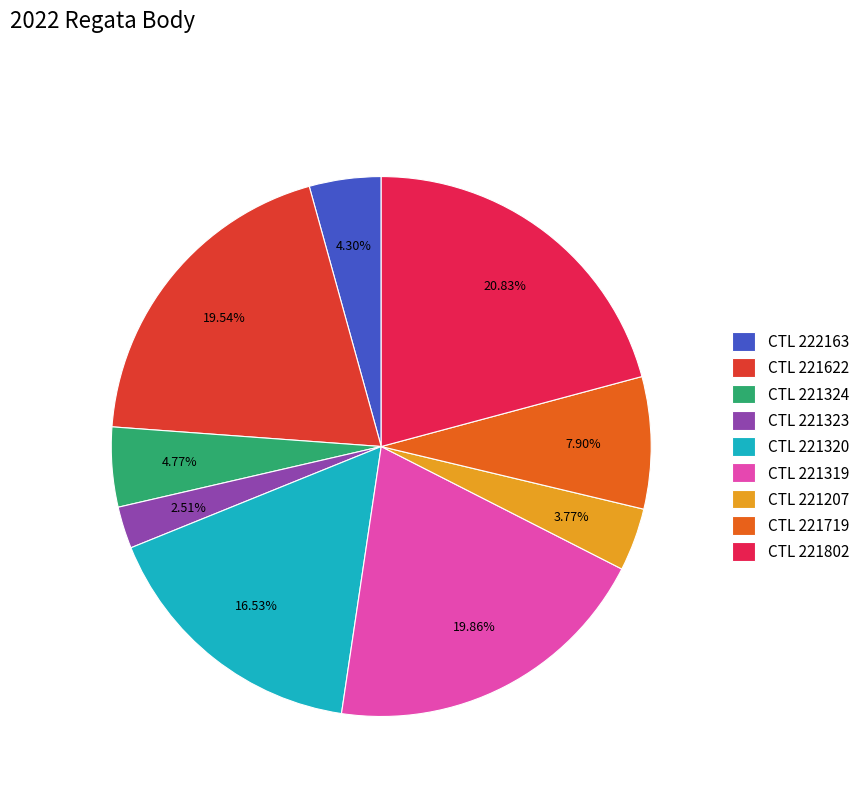

Does any single category account for the majority?

No